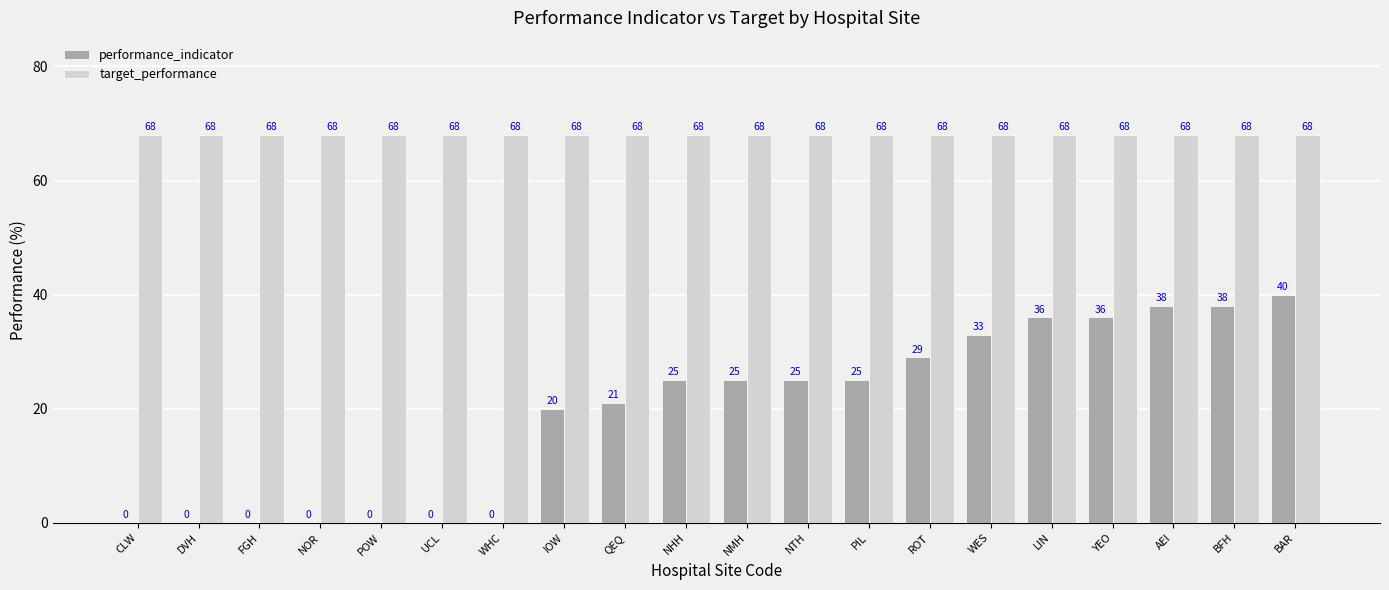

Does the chart contain stacked bars?

No